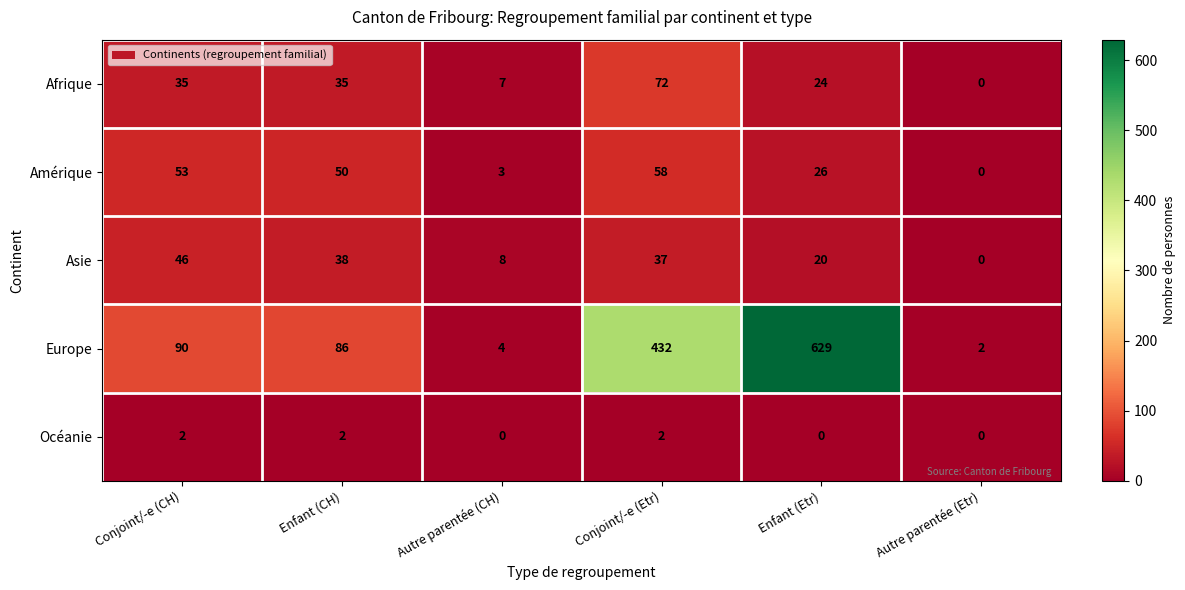

What is the total value across all series at Conjoint/-e (Etr)?

601